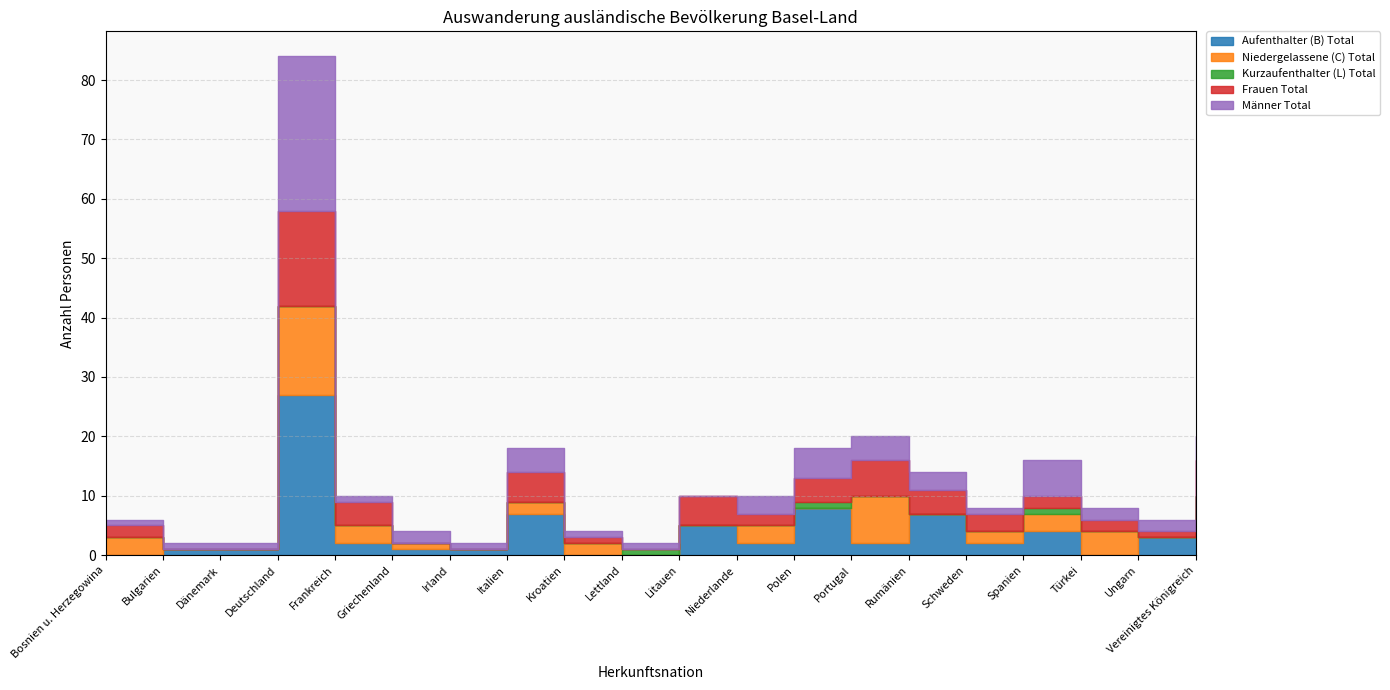

Reading left to right, extract all data points from this chart.

Aufenthalter (B) Total: Bosnien u. Herzegowina=0	Bulgarien=1	Dänemark=1	Deutschland=27	Frankreich=2	Griechenland=1	Irland=1	Italien=7	Kroatien=0	Lettland=0	Litauen=5	Niederlande=2	Polen=8	Portugal=2	Rumänien=7	Schweden=2	Spanien=4	Türkei=0	Ungarn=3	Vereinigtes Königreich=10
Niedergelassene (C) Total: Bosnien u. Herzegowina=3	Bulgarien=0	Dänemark=0	Deutschland=15	Frankreich=3	Griechenland=1	Irland=0	Italien=2	Kroatien=2	Lettland=0	Litauen=0	Niederlande=3	Polen=0	Portugal=8	Rumänien=0	Schweden=2	Spanien=3	Türkei=4	Ungarn=0	Vereinigtes Königreich=0
Kurzaufenthalter (L) Total: Bosnien u. Herzegowina=0	Bulgarien=0	Dänemark=0	Deutschland=0	Frankreich=0	Griechenland=0	Irland=0	Italien=0	Kroatien=0	Lettland=1	Litauen=0	Niederlande=0	Polen=1	Portugal=0	Rumänien=0	Schweden=0	Spanien=1	Türkei=0	Ungarn=0	Vereinigtes Königreich=0
Frauen Total: Bosnien u. Herzegowina=2	Bulgarien=0	Dänemark=0	Deutschland=16	Frankreich=4	Griechenland=0	Irland=0	Italien=5	Kroatien=1	Lettland=0	Litauen=5	Niederlande=2	Polen=4	Portugal=6	Rumänien=4	Schweden=3	Spanien=2	Türkei=2	Ungarn=1	Vereinigtes Königreich=6
Männer Total: Bosnien u. Herzegowina=1	Bulgarien=1	Dänemark=1	Deutschland=26	Frankreich=1	Griechenland=2	Irland=1	Italien=4	Kroatien=1	Lettland=1	Litauen=0	Niederlande=3	Polen=5	Portugal=4	Rumänien=3	Schweden=1	Spanien=6	Türkei=2	Ungarn=2	Vereinigtes Königreich=4